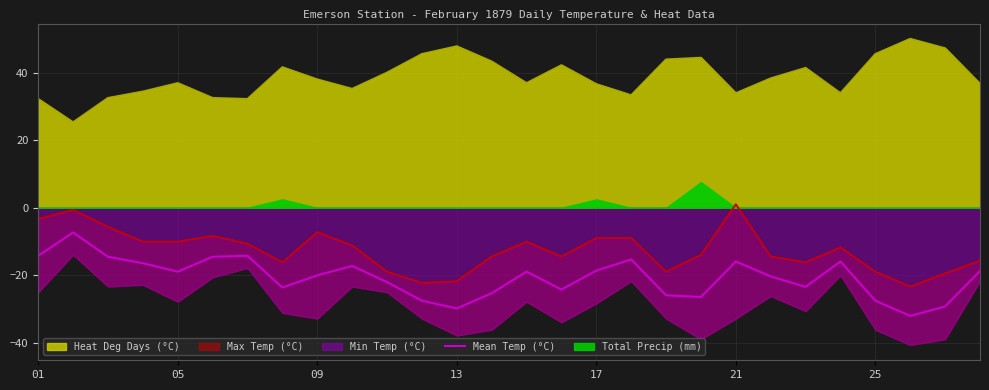

How many interior local valleys (lower than both neighbors) does the data have?

7